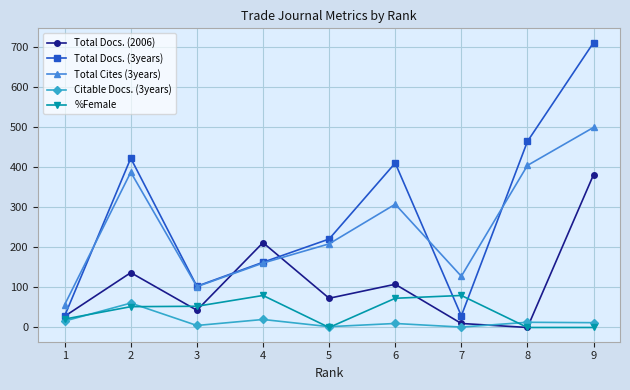

Where is the first local minimum for Total Docs. (2006)?

3